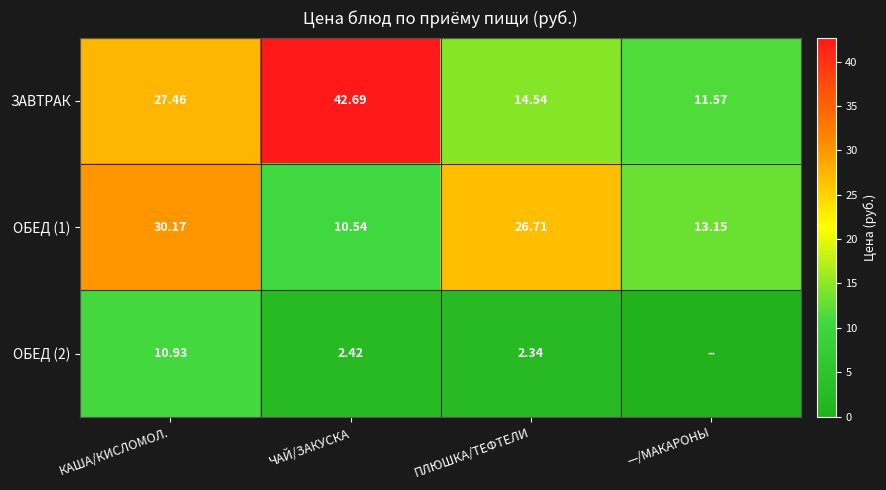

Is the value of ОБЕД (2) at КАША/КИСЛОМОЛ. greater than the value of ЗАВТРАК at КАША/КИСЛОМОЛ.?

No